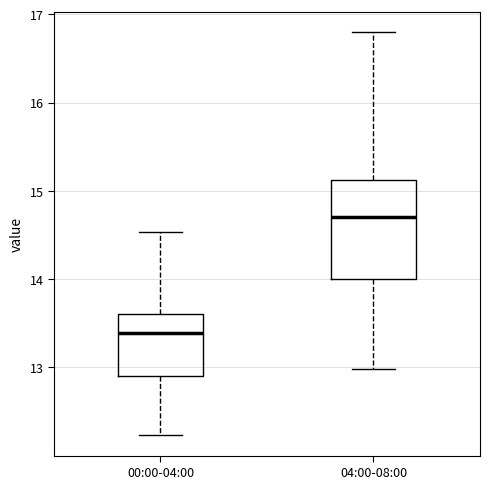

Reading left to right, read every box against the y-axis: the position of its median line, the range the box covers, and the ends of its whiskers. The values are not printed on the chart, so give them approximately, as read against the axis.

00:00-04:00: median 13.4, box 12.9 to 13.6, whiskers 12.2 to 14.5
04:00-08:00: median 14.7, box 14.0 to 15.1, whiskers 13.0 to 16.8